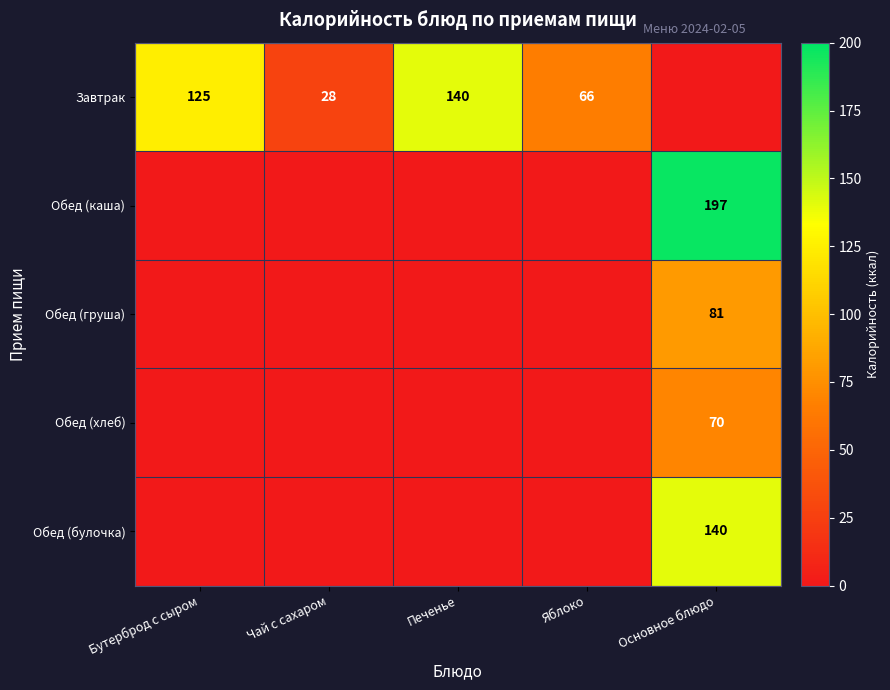

The Обед (булочка) series shows 140 at Основное блюдо. True or false?

True